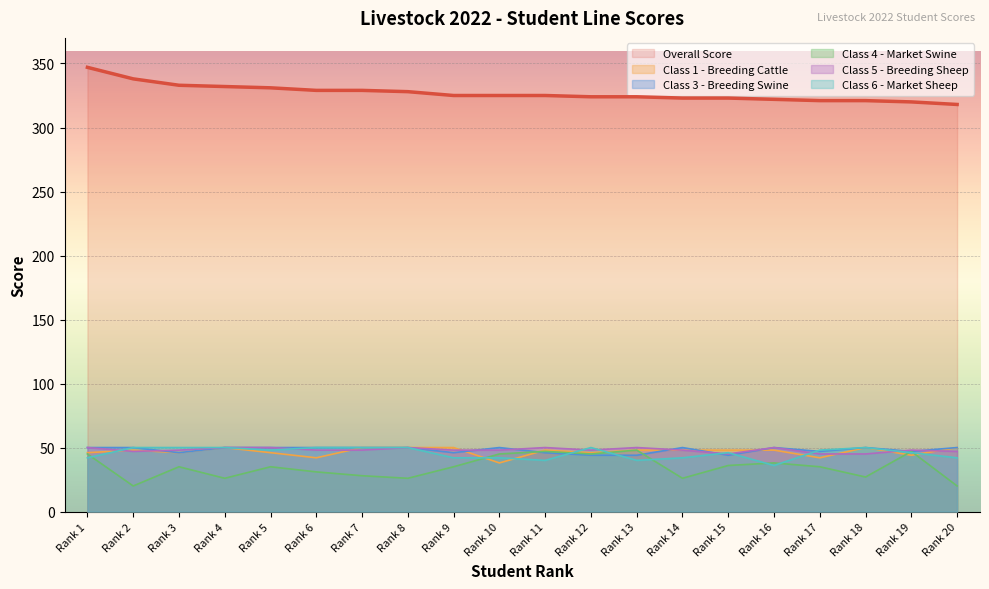

List the labels in order of Class 4 - Market Swine value, largest first.

Rank 13, Rank 11, Rank 19, Rank 1, Rank 10, Rank 12, Rank 16, Rank 15, Rank 3, Rank 5, Rank 9, Rank 17, Rank 6, Rank 7, Rank 18, Rank 4, Rank 8, Rank 14, Rank 2, Rank 20